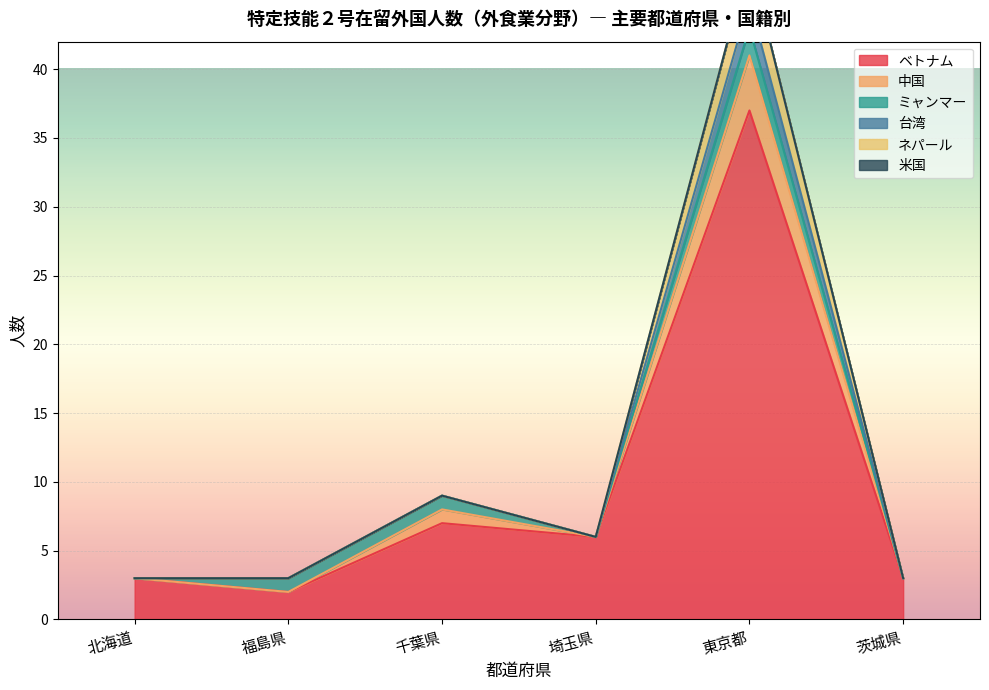

At which category does ベトナム reach its first local valley?

福島県